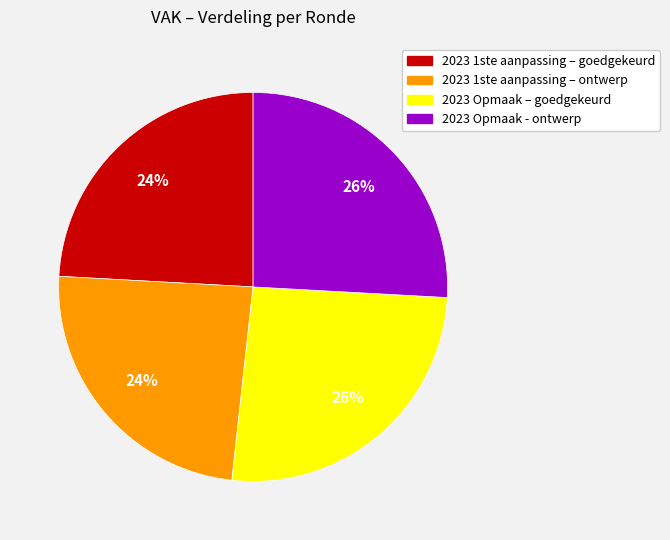

The 2023 Opmaak – goedgekeurd slice represents 17% of the pie. True or false?

False